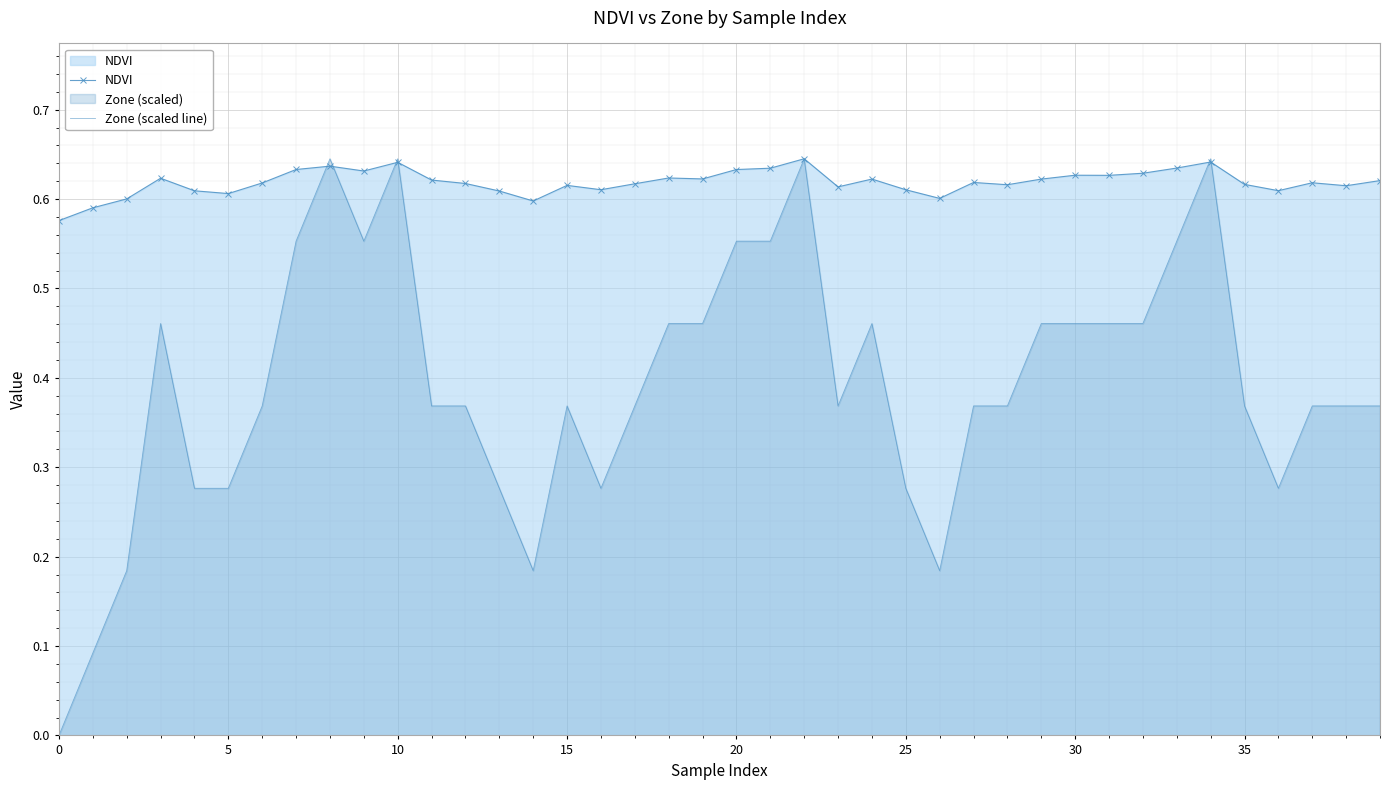

Which series has the widest spread of values?

Zone (scaled line)